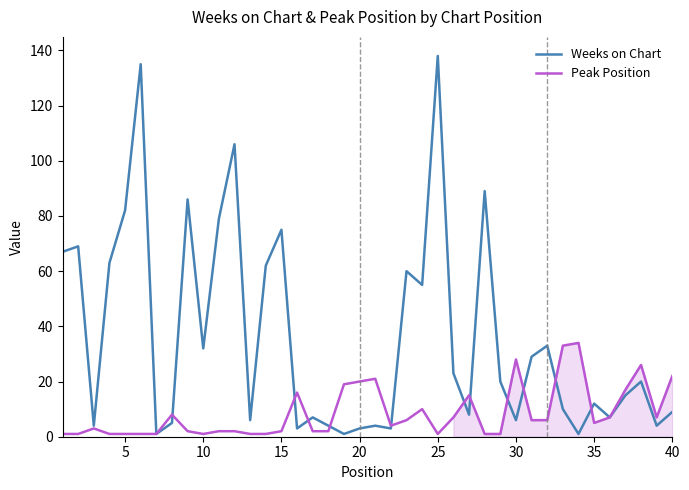

Which series has the largest range (max minus min)?

Weeks on Chart